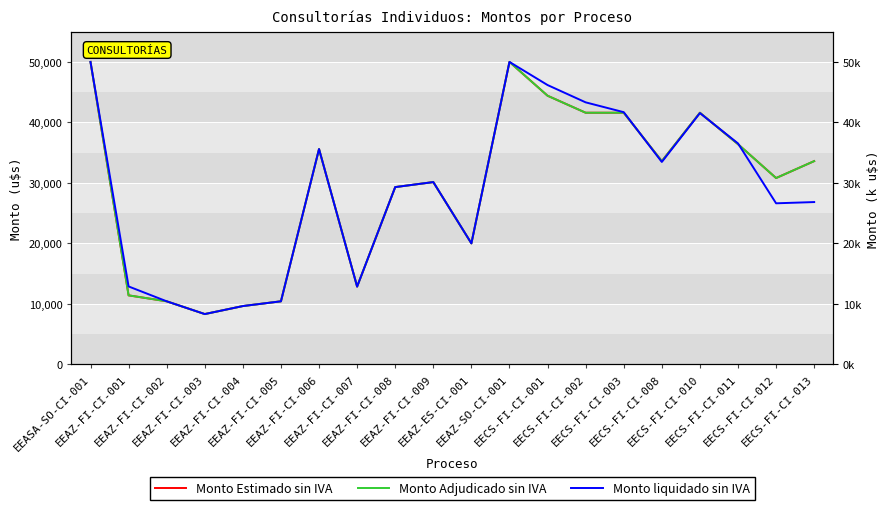

True or false: Monto Estimado sin IVA and Monto Adjudicado sin IVA cross at least once.

False